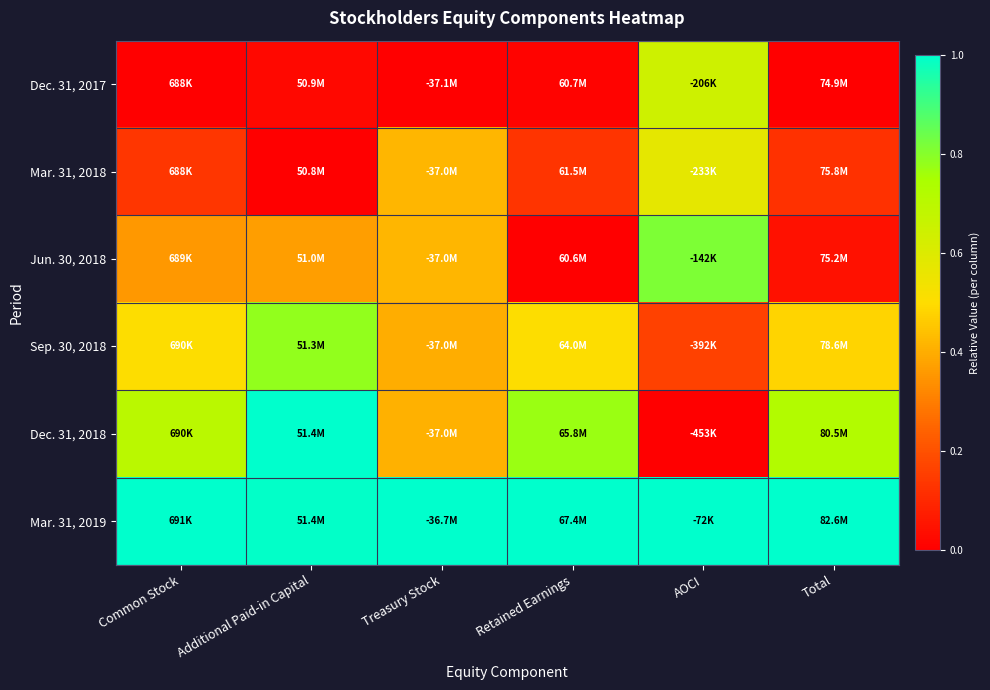

How many distinct data groups are displayed?

6